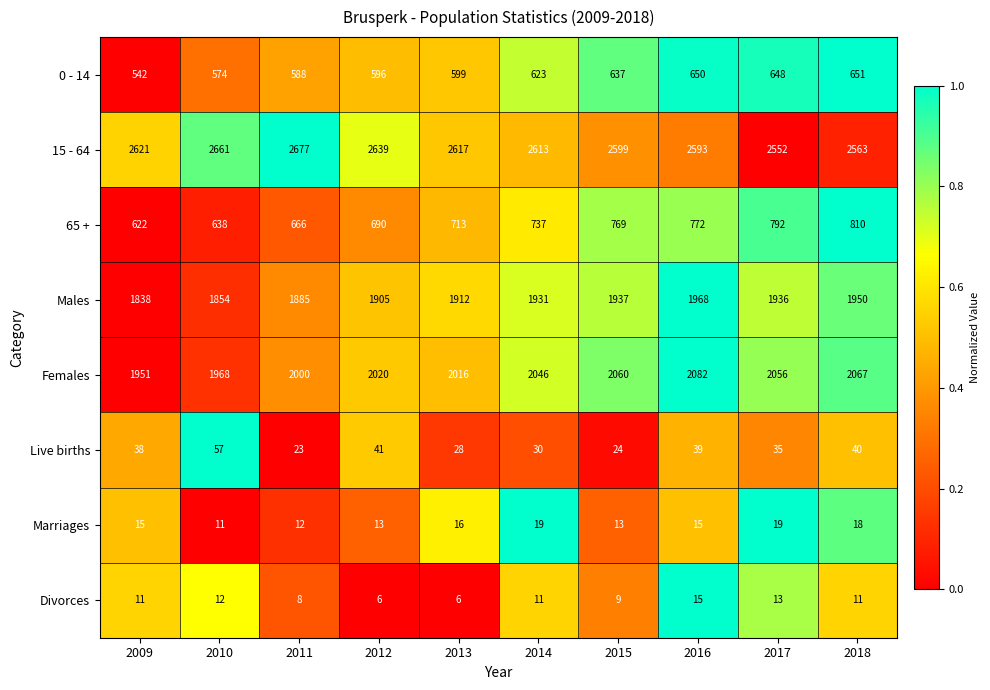

What is the total value across all series at 2014?

8010